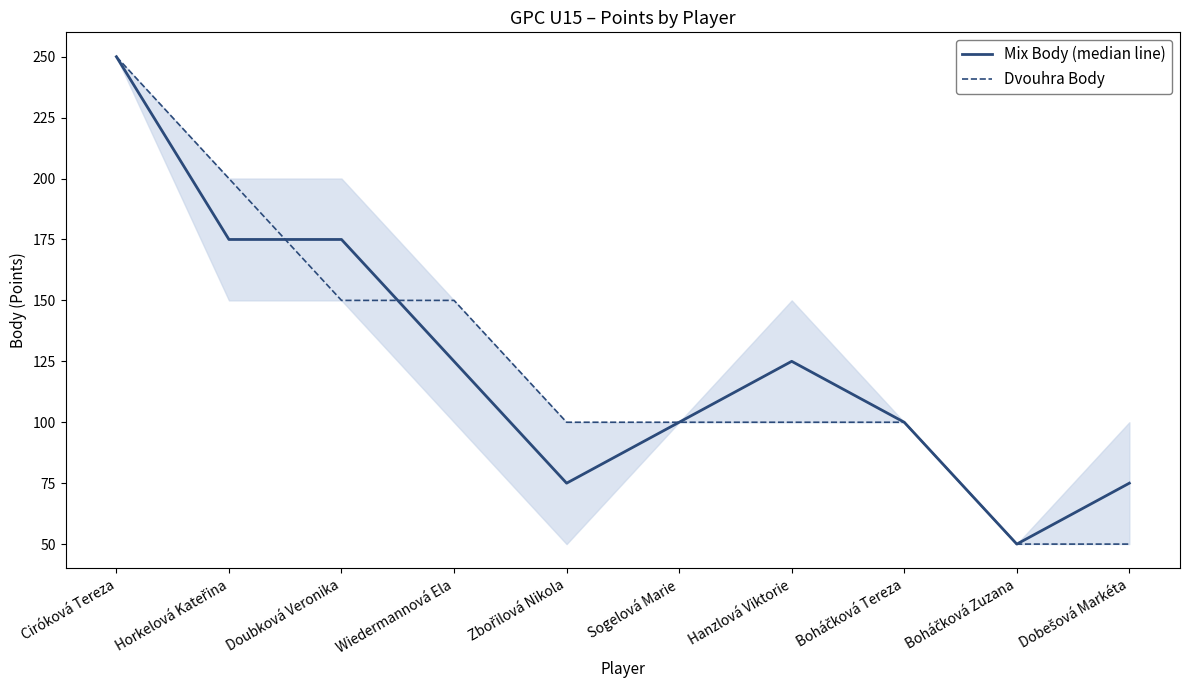

What is the difference between the maximum and minimum values in the Dvouhra Body series?

200